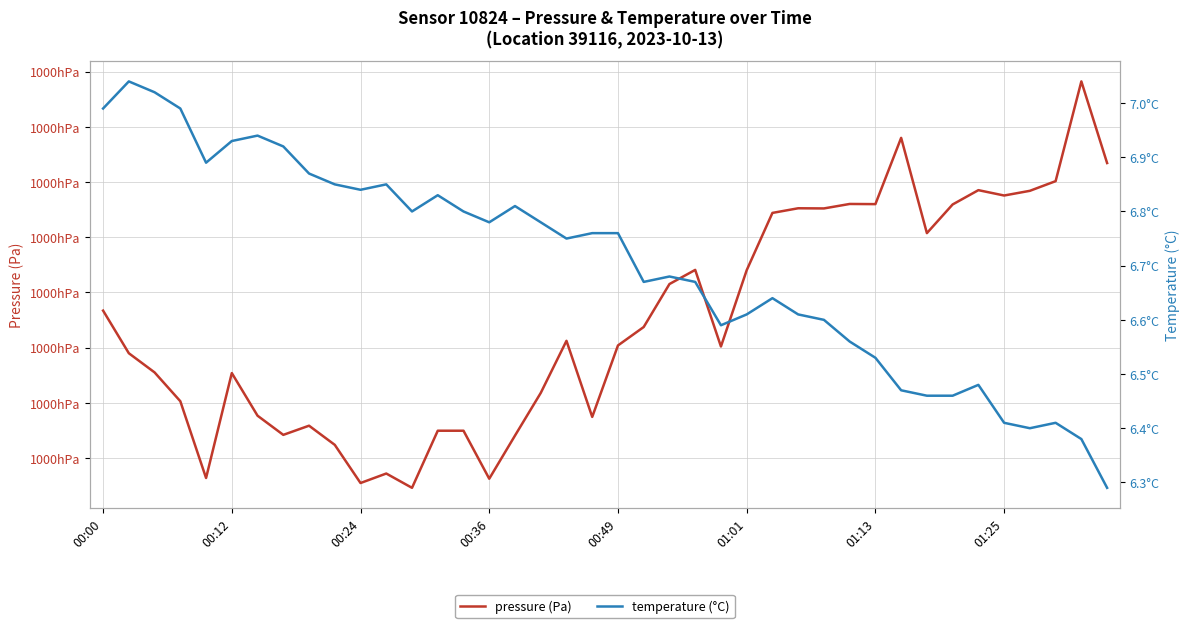

What is the sum of all pressure values?

4000193.7